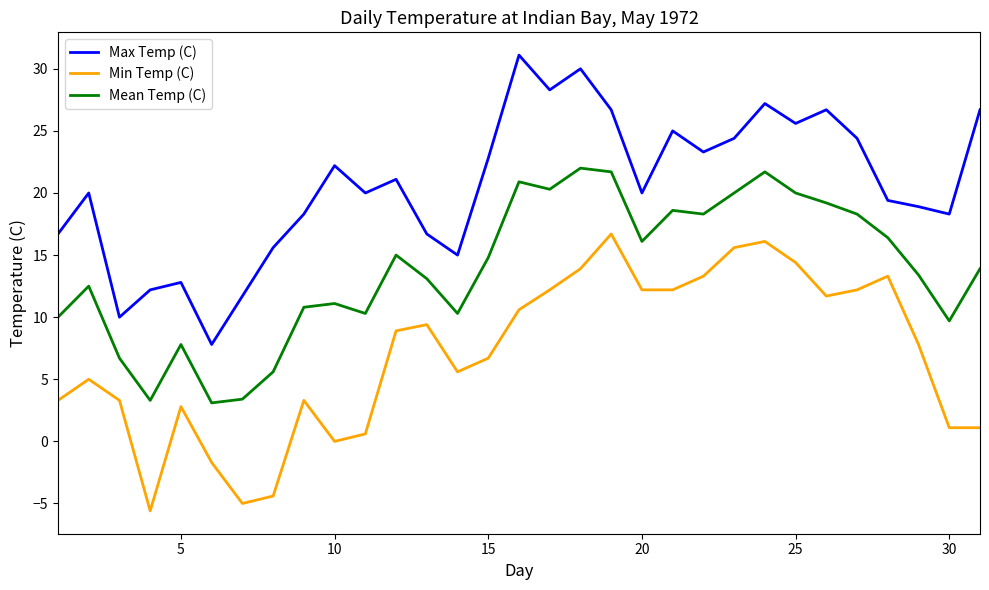

List the series in order of their overall mean, highest first.

Max Temp (C), Mean Temp (C), Min Temp (C)